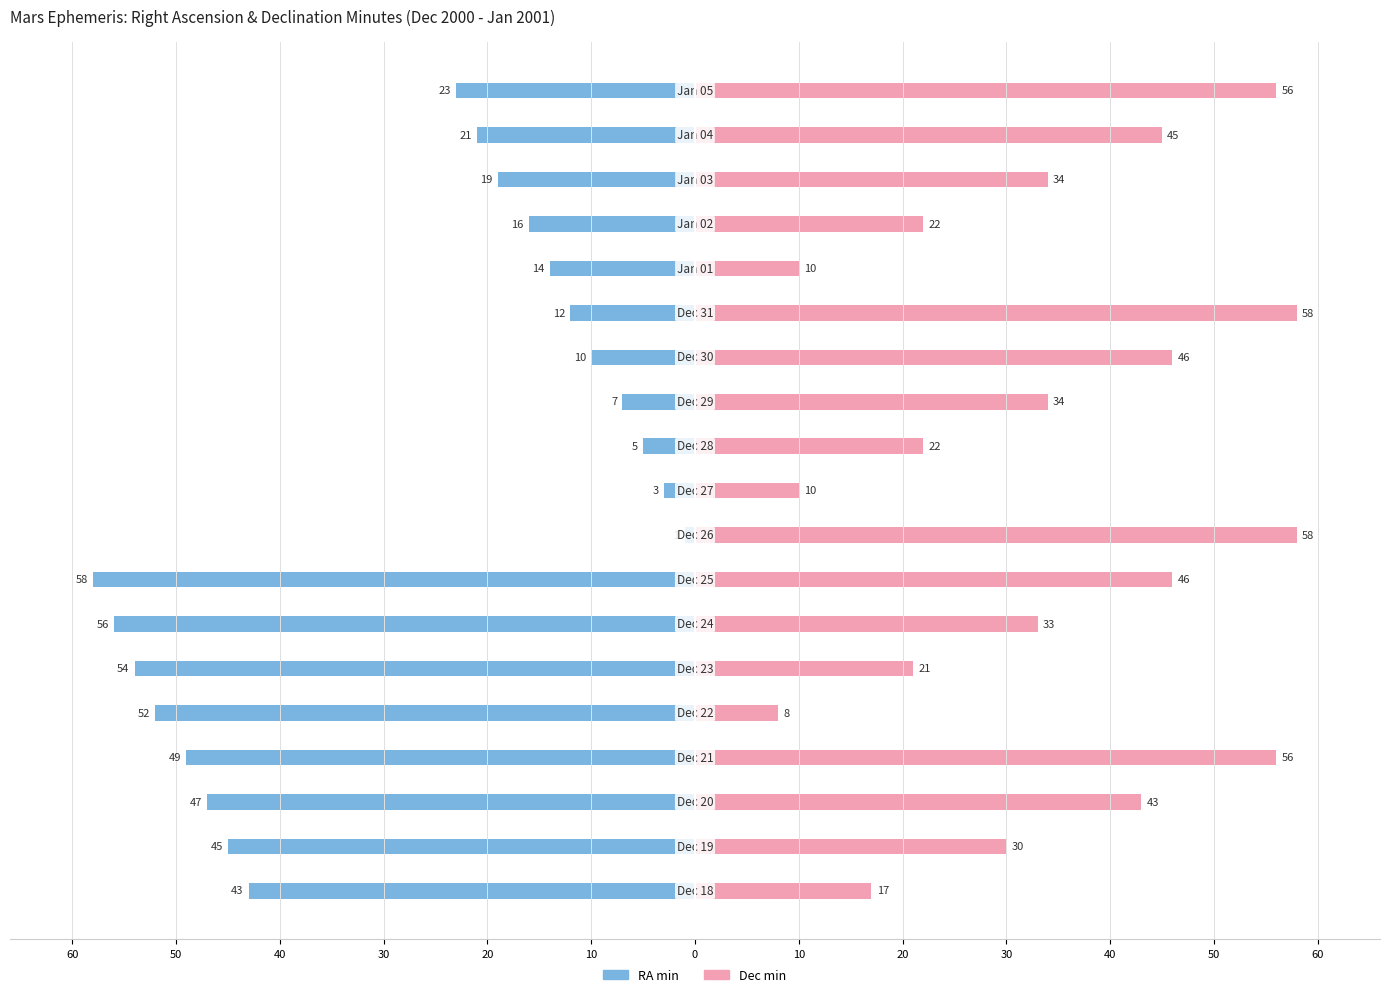

Between 20 and 15, which is larger?

20